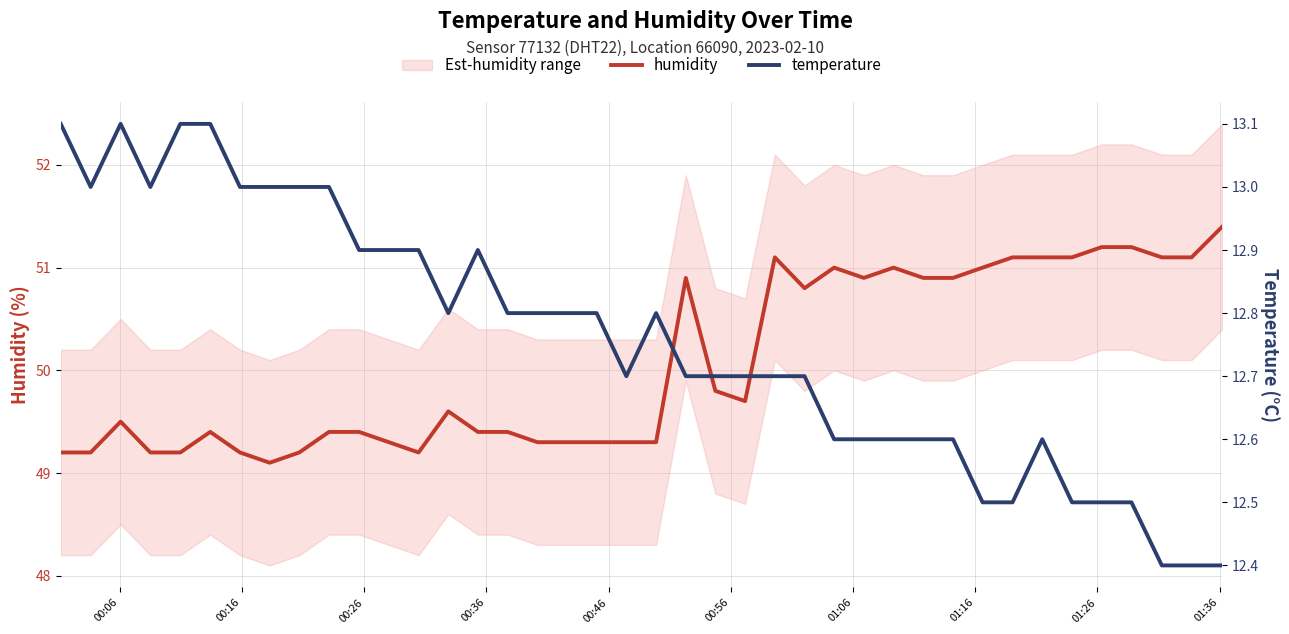

The humidity series shows 64.3 at 00:06. True or false?

False